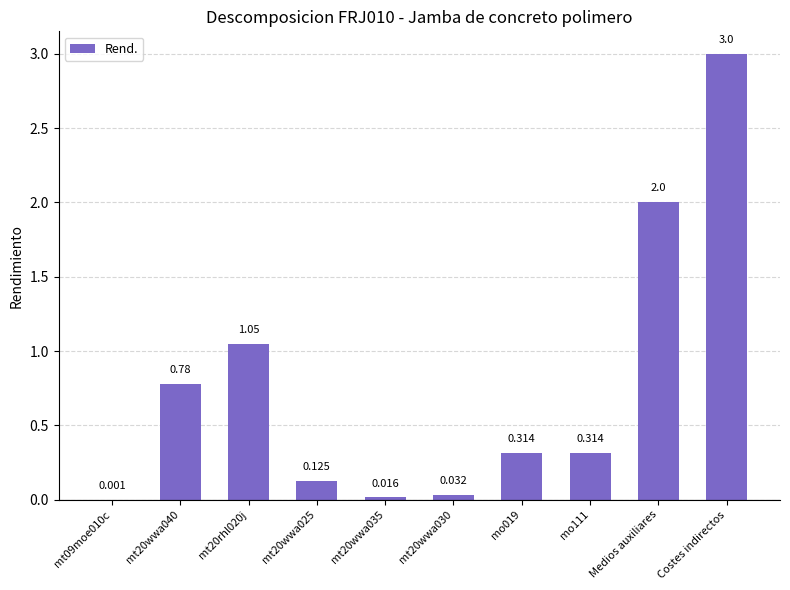

What is the sum of all values?

7.6